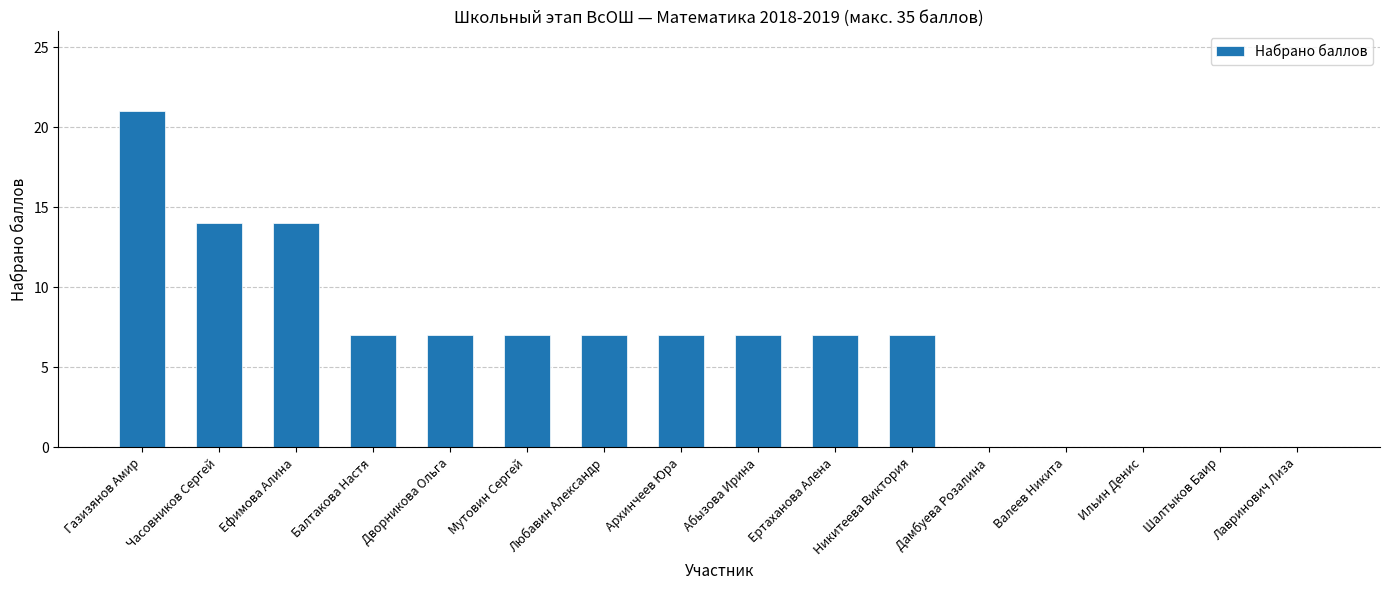

What is the sum of all values?

105